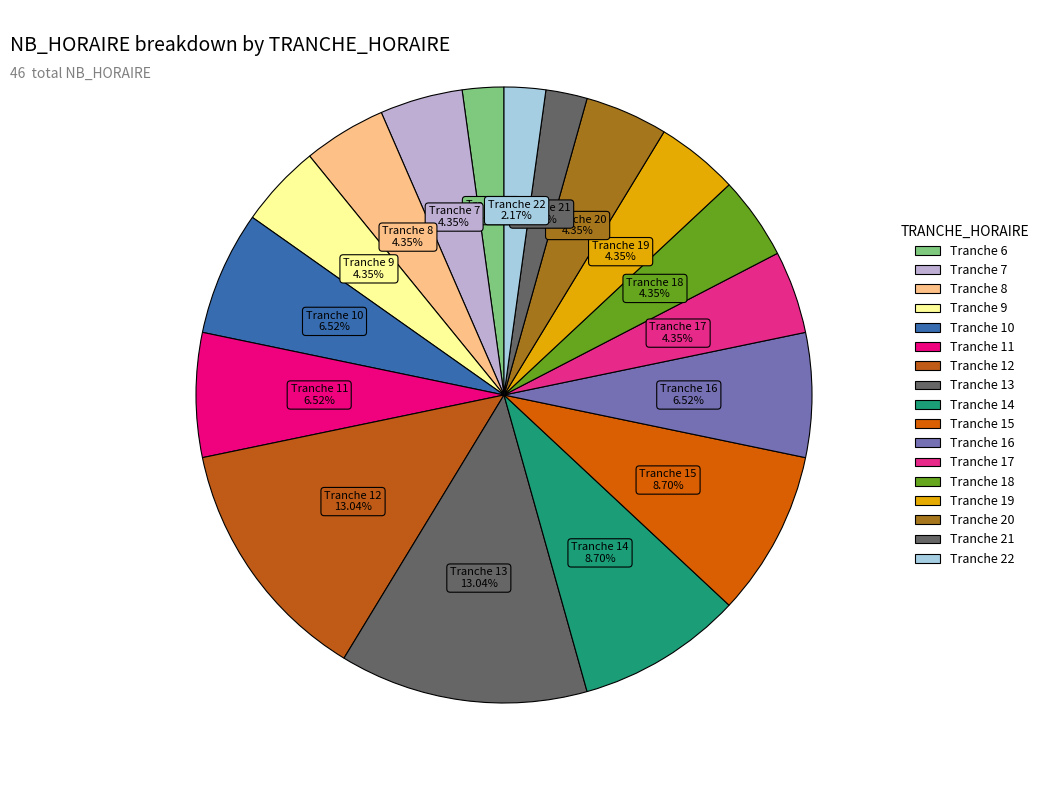

How many segments does this pie chart have?

17